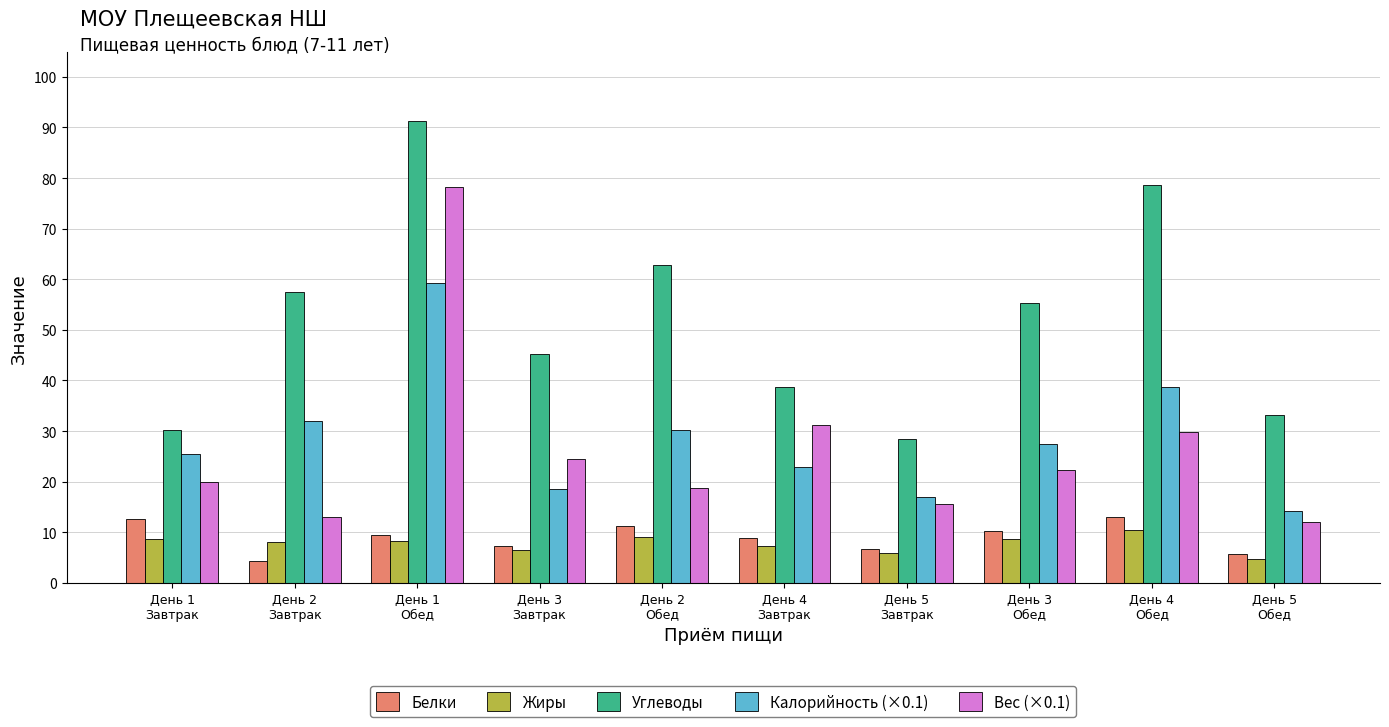

Which series has the largest total across all categories?

Углеводы